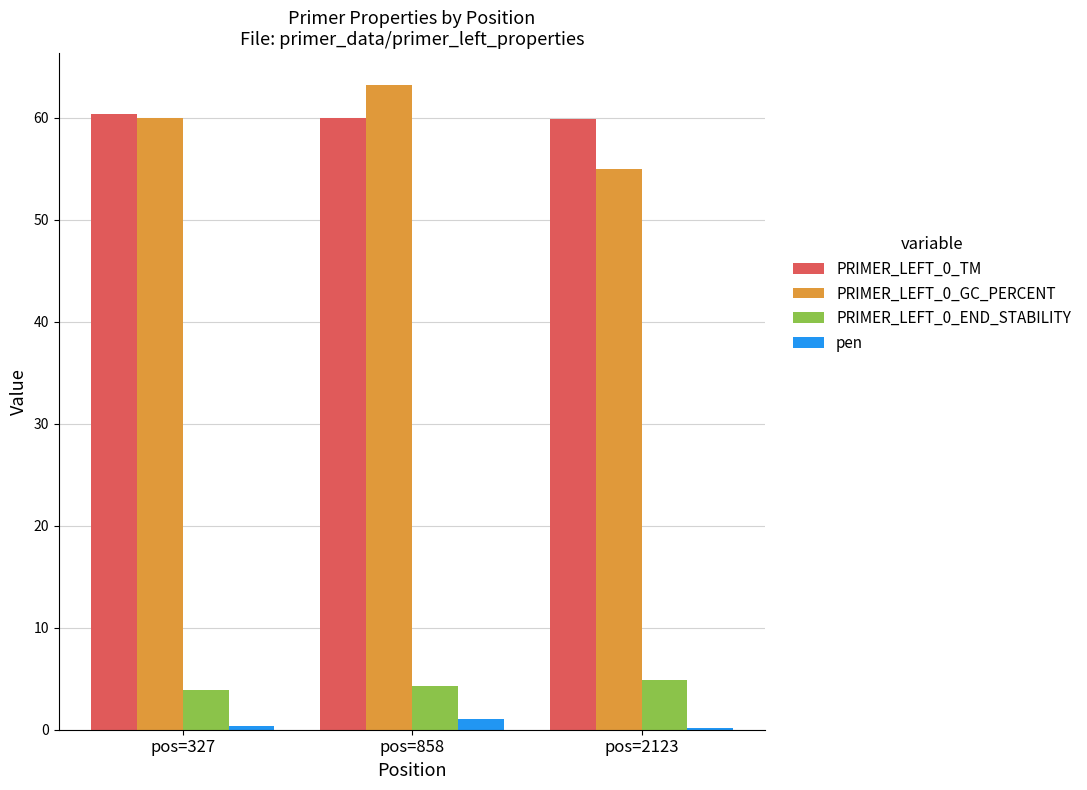

Are the bars grouped side by side (vs. stacked)?

Yes